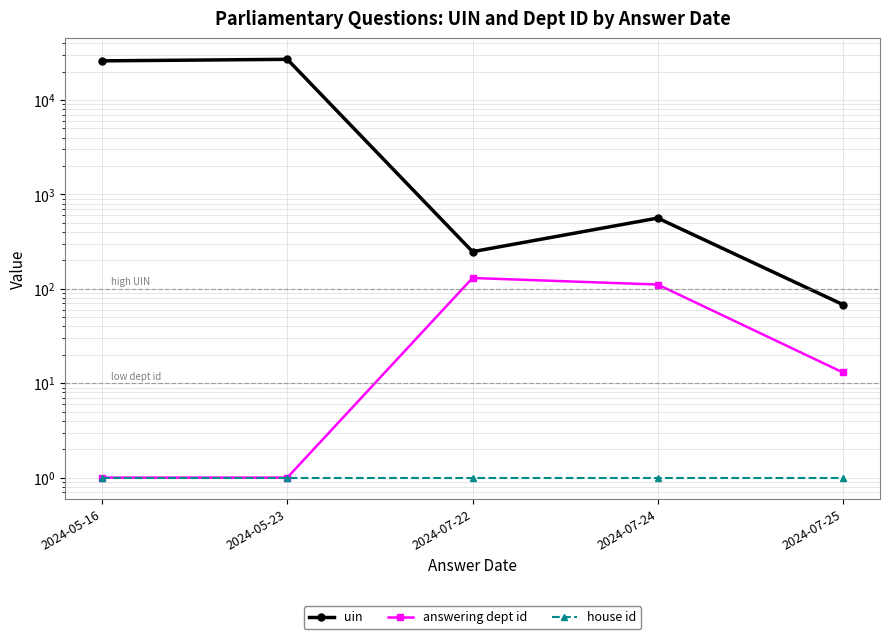

What is the difference between the maximum and minimum values in the uin series?

26915.0